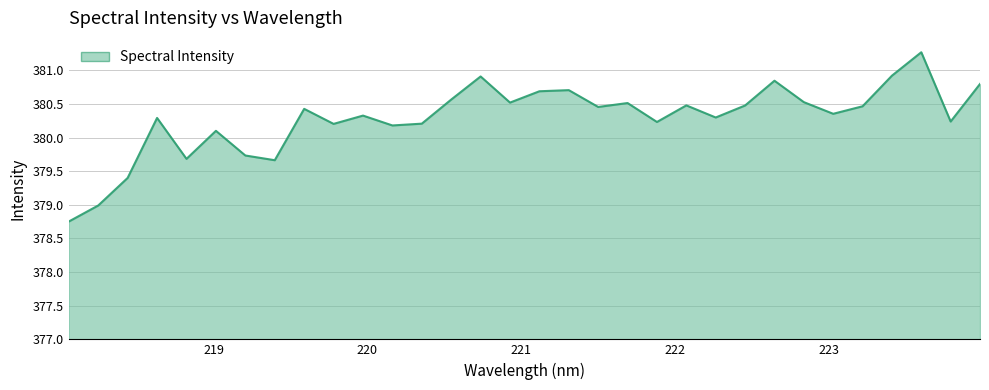

What is the difference between the maximum and minimum values?

2.5